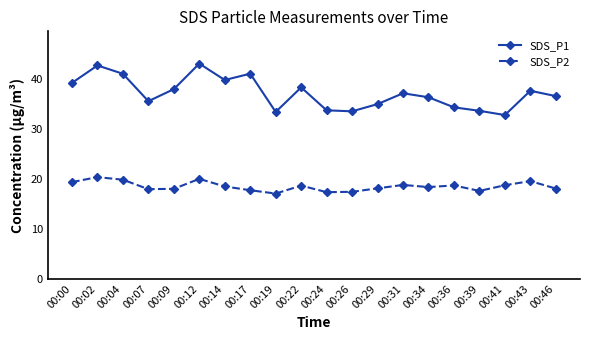

Is the value of SDS_P2 at 00:07 greater than the value of SDS_P1 at 00:14?

No